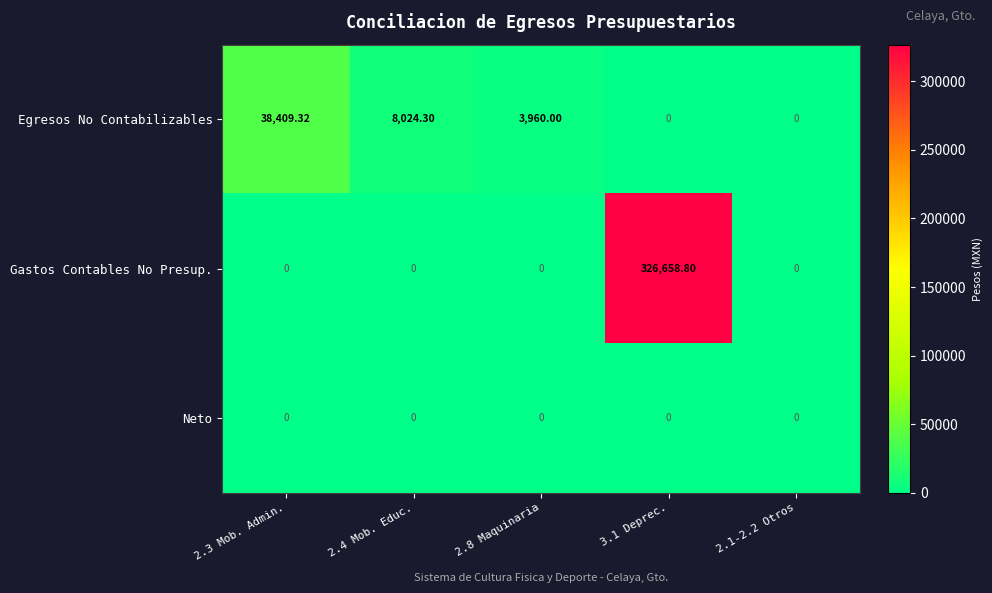

List the series in order of their overall mean, lowest first.

Neto, Egresos No Contabilizables, Gastos Contables No Presup.